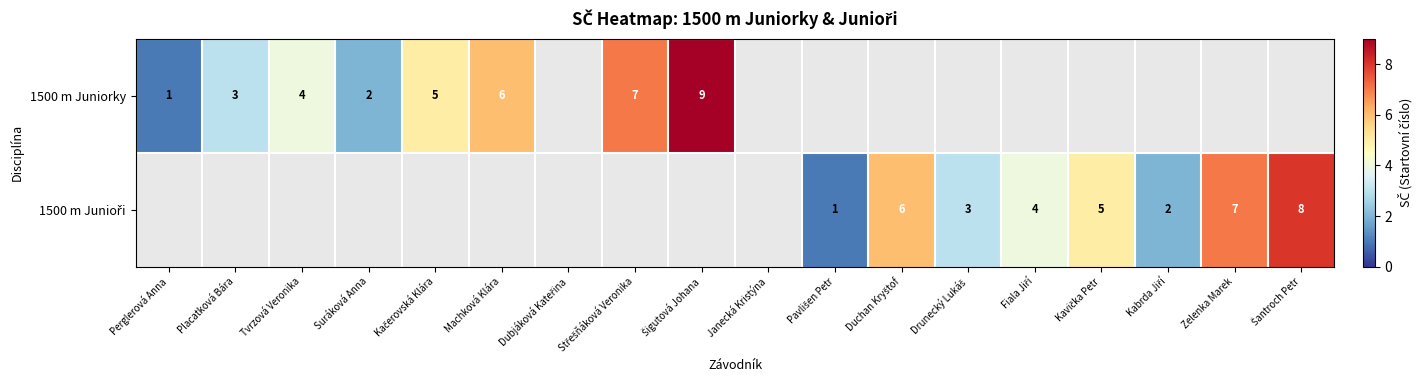

How many distinct data groups are displayed?

2